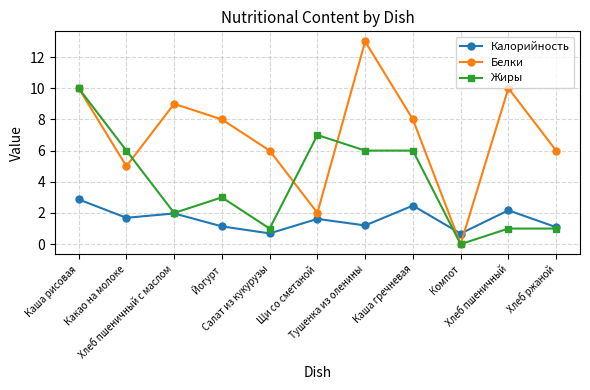

Is it true that Жиры equals 6.0 at Тушенка из оленины?

True